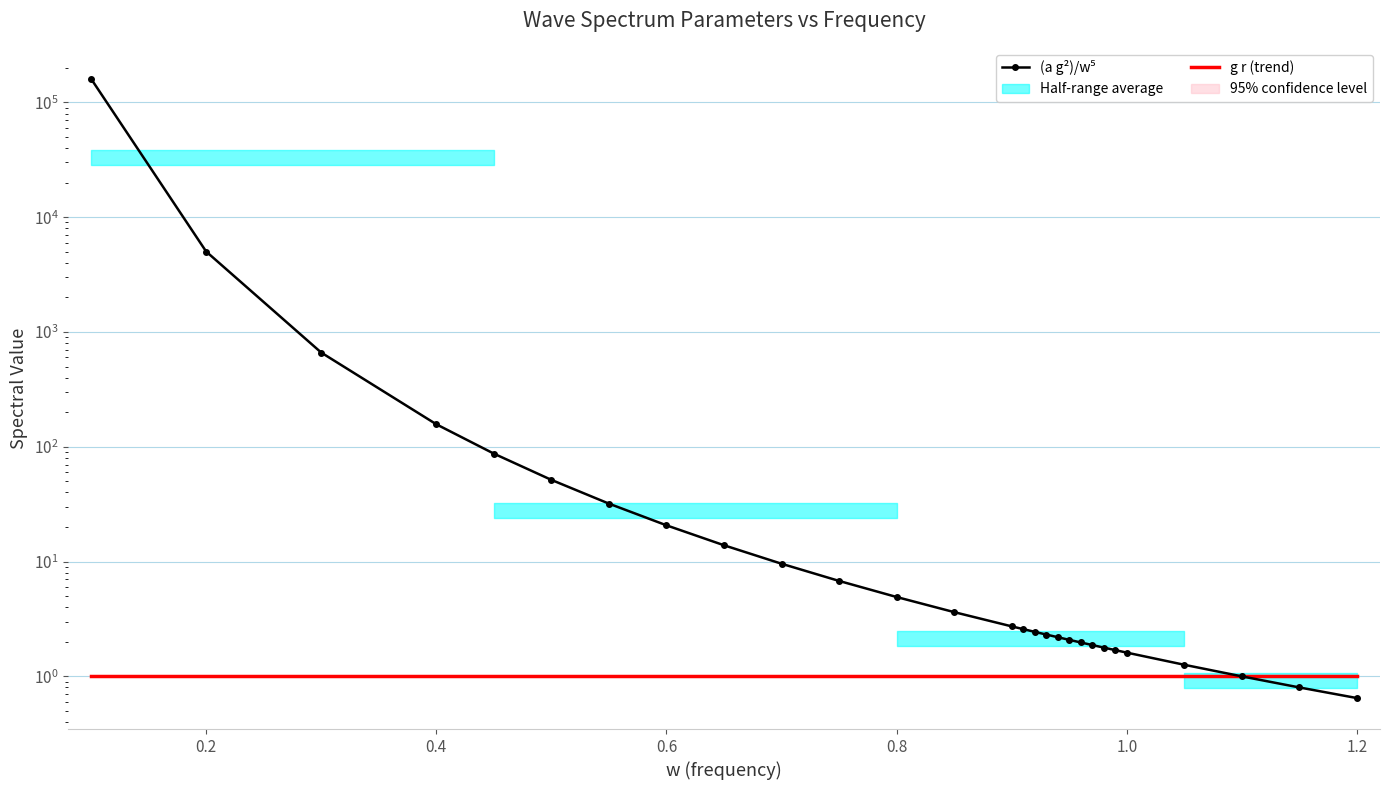

Is the value of (a g²)/w⁵ at 27 greater than the value of g r (trend) at 9?

No